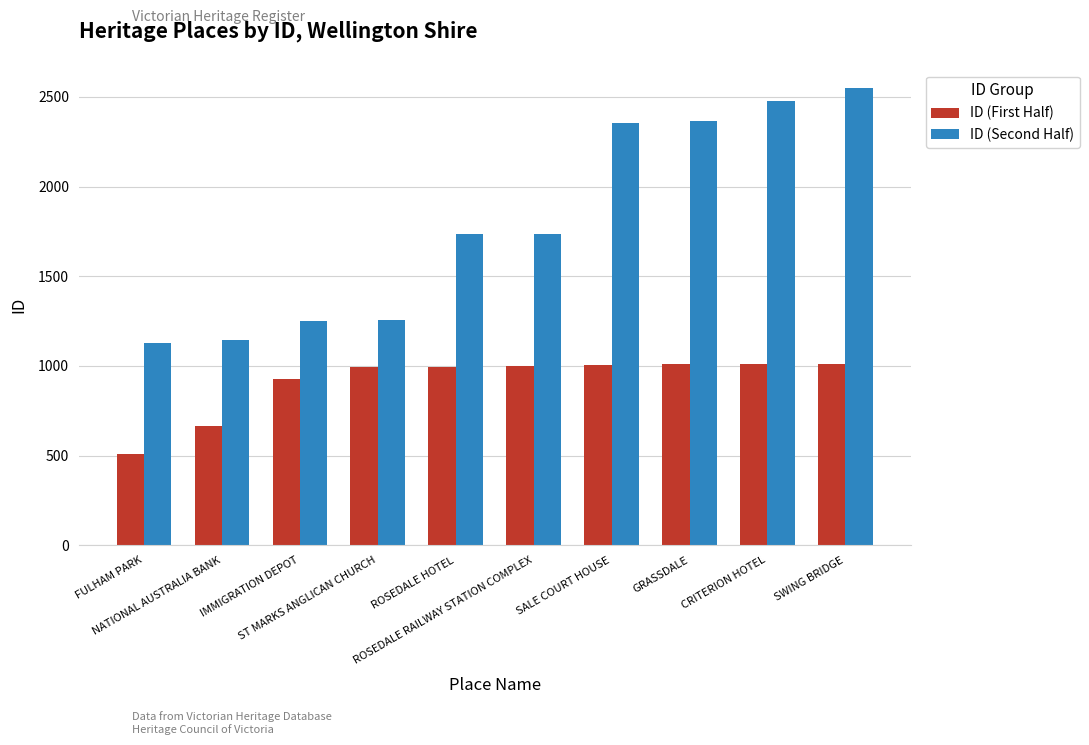

The ID (First Half) series shows 1008 at SALE COURT HOUSE. True or false?

True